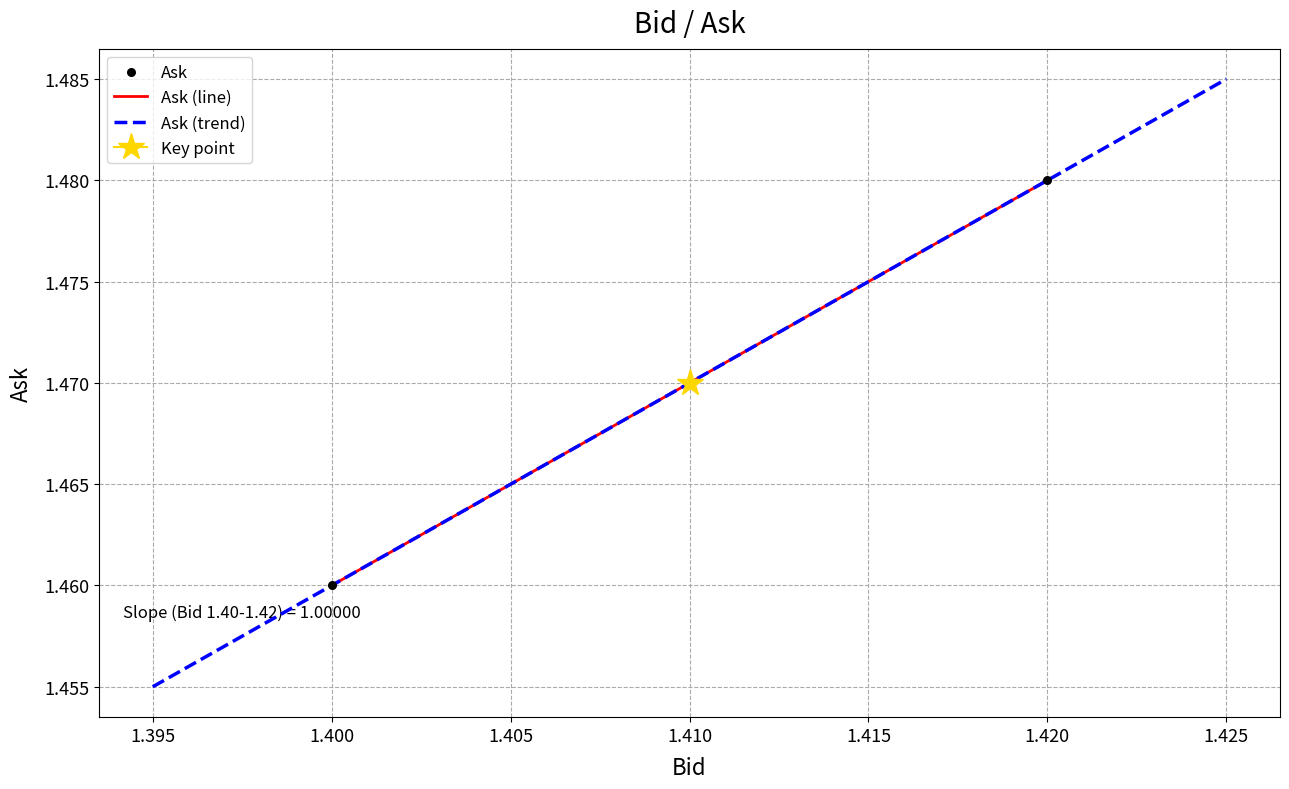

True or false: Ask (line) has a value of 2.1 at 1.400.

False